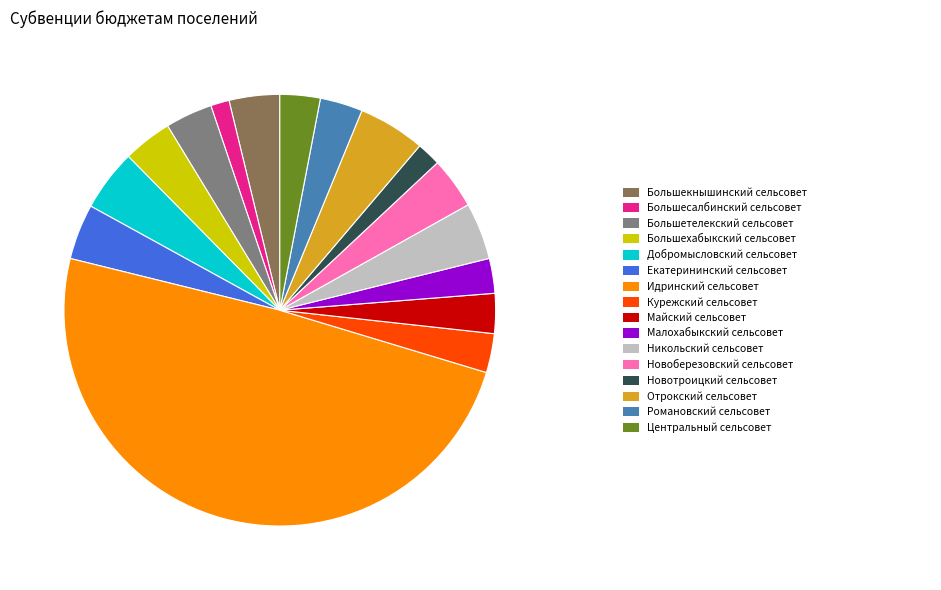

Is there a majority slice in this chart?

No